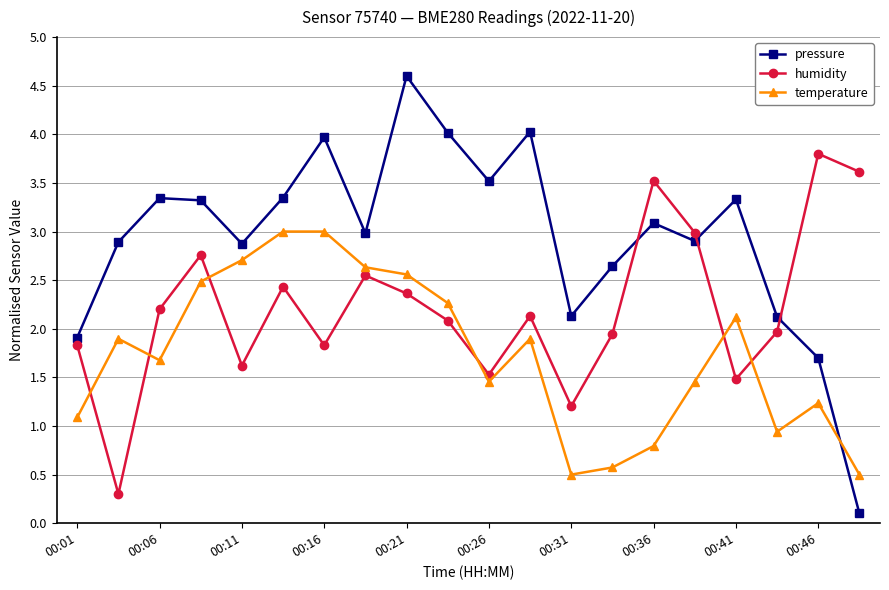

Which series has the widest spread of values?

pressure